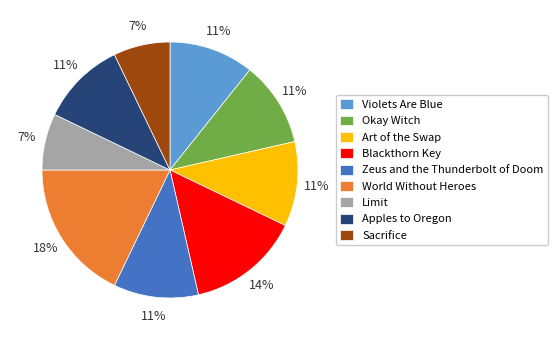

To the nearest percent, what portion does Blackthorn Key represent?

14%